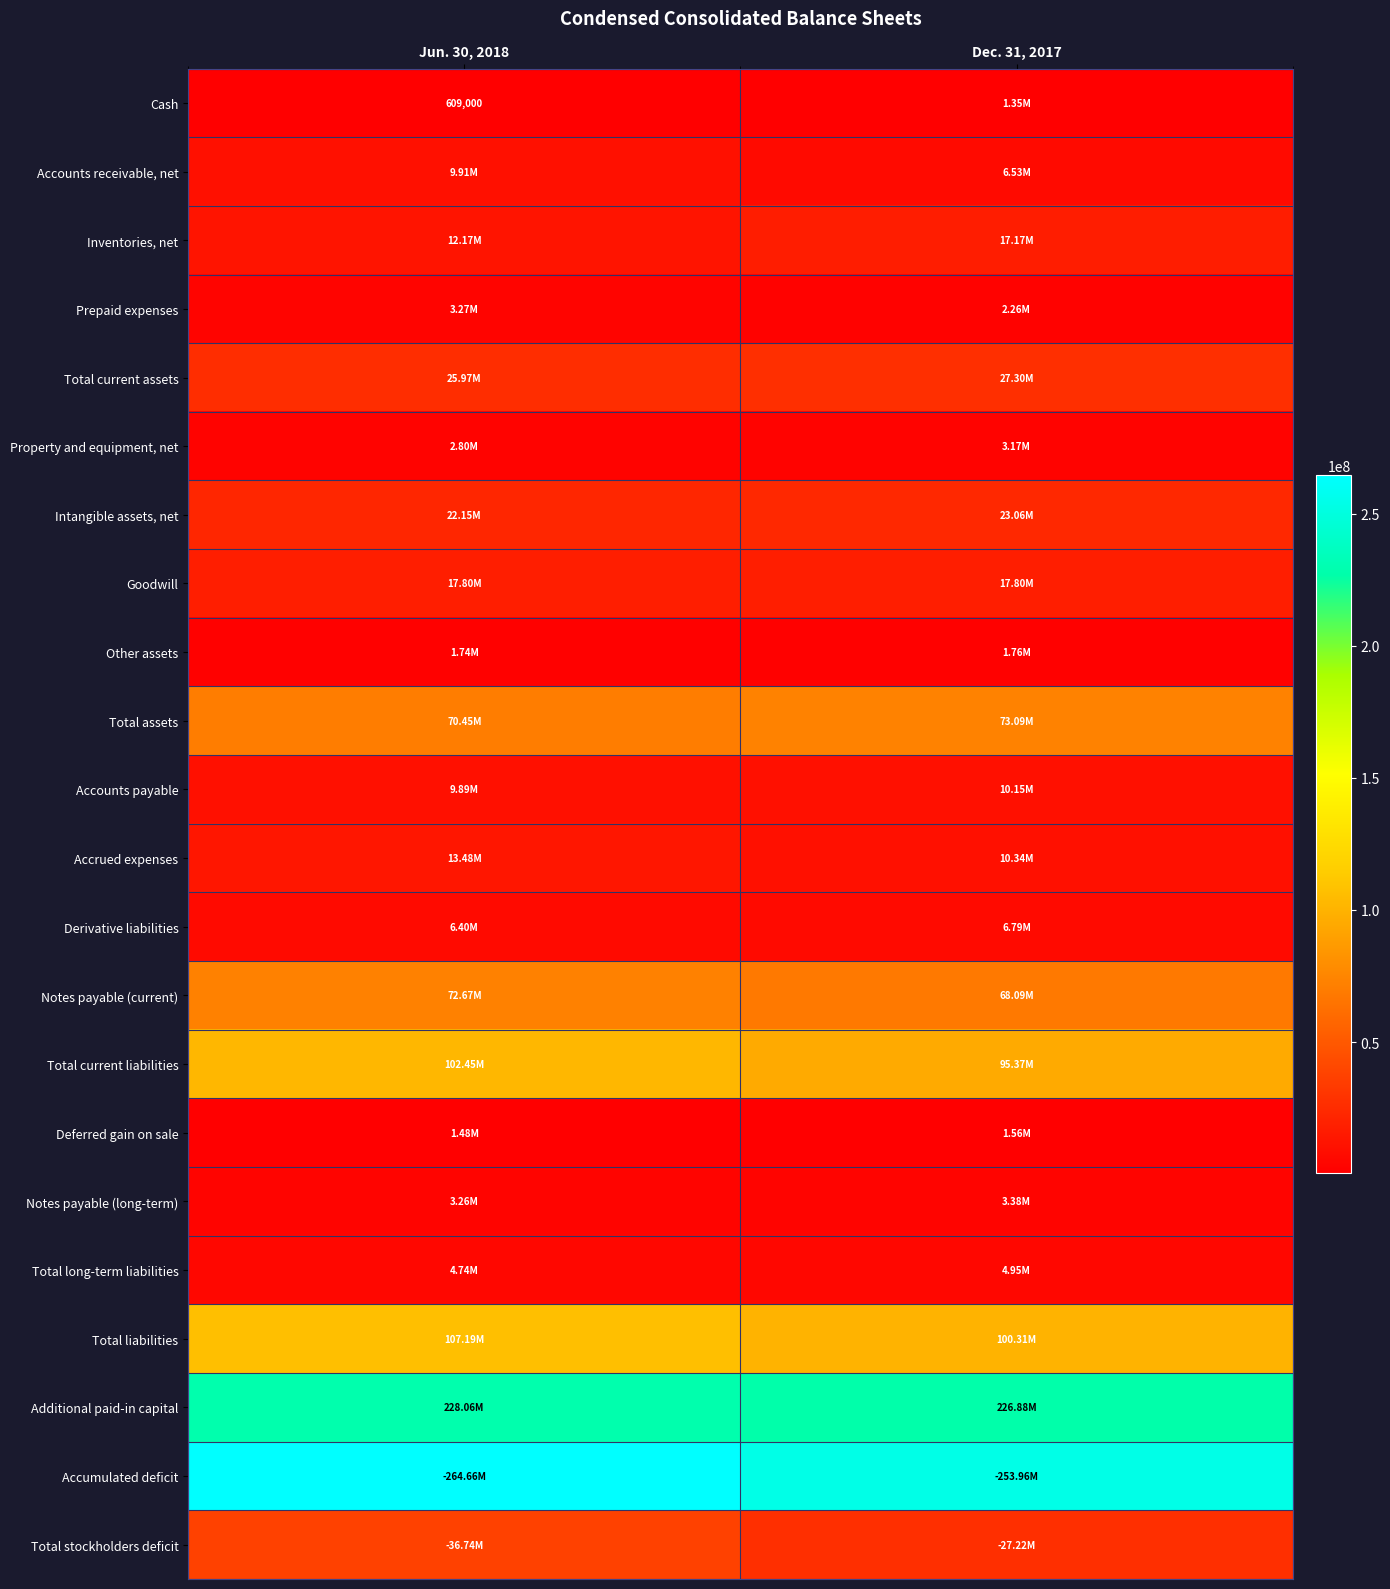

What is the sum of all Other assets values?

3500000